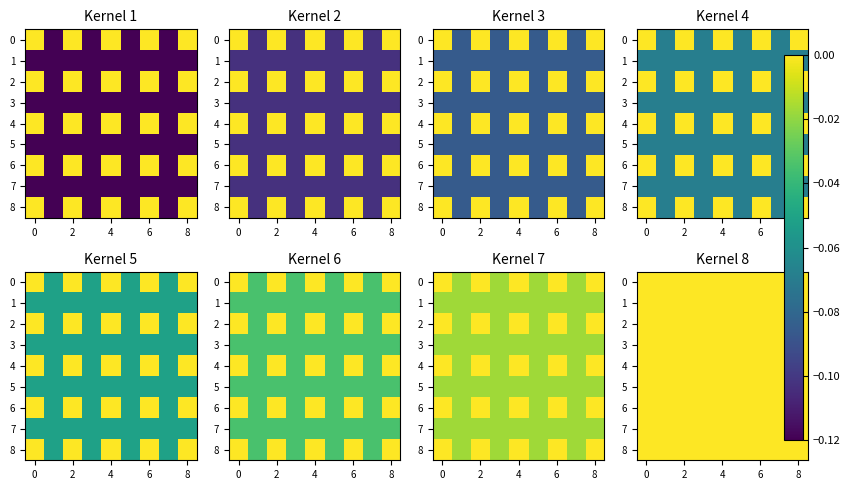

At how many categories does at least one series exceed 0?

5